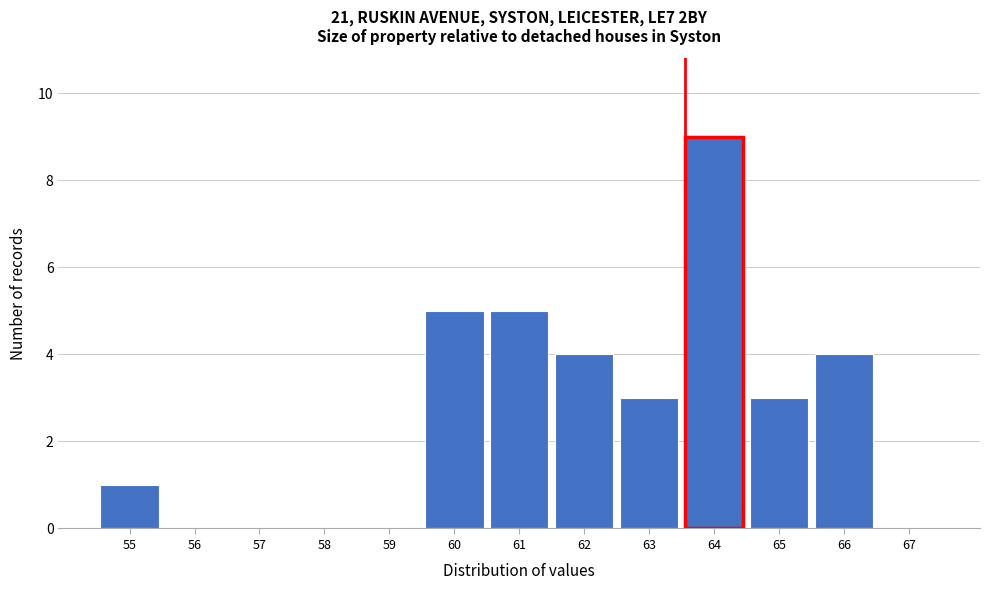

Reading left to right, list every bar in this chart as the range it spans on the x-axis followed by its height. The values are not printed on the chart, so give them approximately, as read against the axis.

54.5 to 55.5: 1
55.5 to 56.5: 0
56.5 to 57.5: 0
57.5 to 58.5: 0
58.5 to 59.5: 0
59.5 to 60.5: 5
60.5 to 61.5: 5
61.5 to 62.5: 4
62.5 to 63.5: 3
63.5 to 64.5: 9
64.5 to 65.5: 3
65.5 to 66.5: 4
66.5 to 67.5: 0